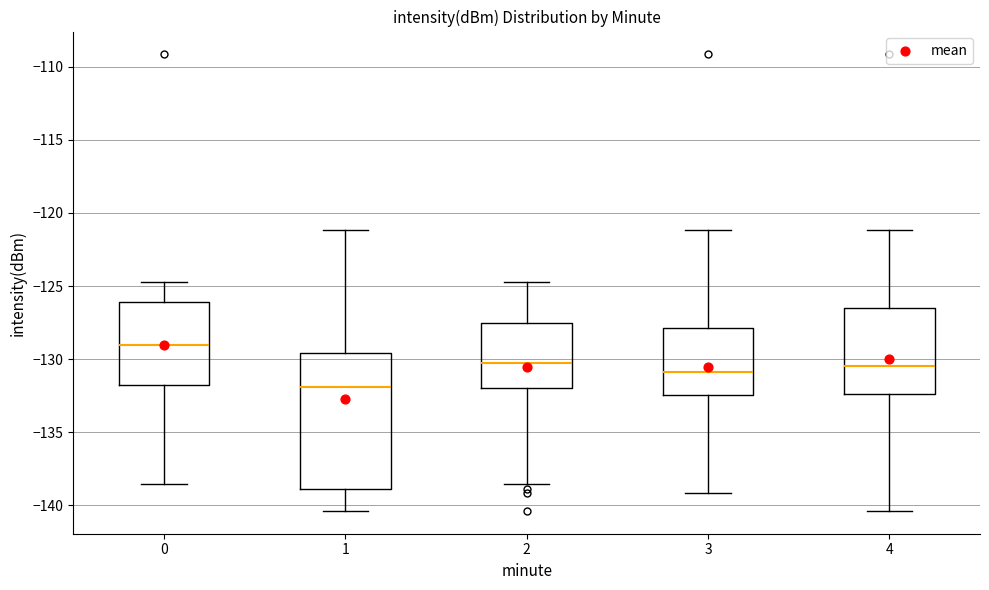

Reading left to right, read every box against the y-axis: the position of its median line, the range the box covers, and the ends of its whiskers. The values are not printed on the chart, so give them approximately, as read against the axis.

0: median -129.0, box -131.5 to -126.0, whiskers -138.5 to -124.5
1: median -132.0, box -139.0 to -129.5, whiskers -140.5 to -121.0
2: median -130.5, box -132.0 to -127.5, whiskers -138.5 to -124.5
3: median -131.0, box -132.5 to -128.0, whiskers -139.0 to -121.0
4: median -130.5, box -132.5 to -126.5, whiskers -140.5 to -121.0